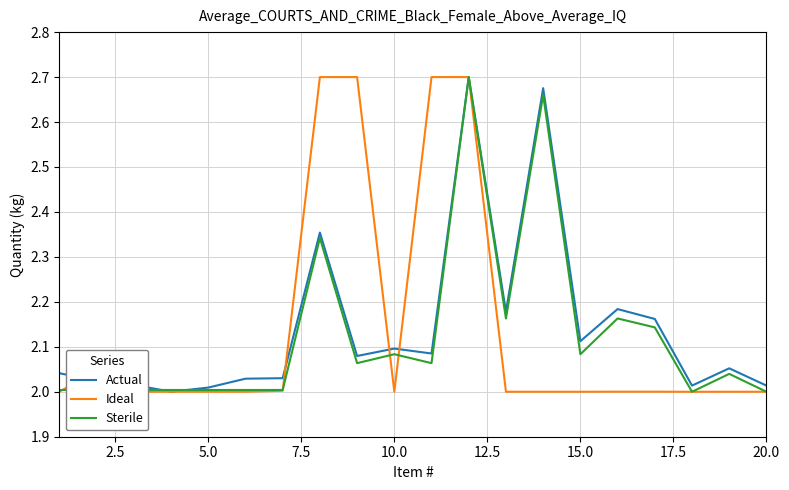

How many lines are shown in the chart?

3